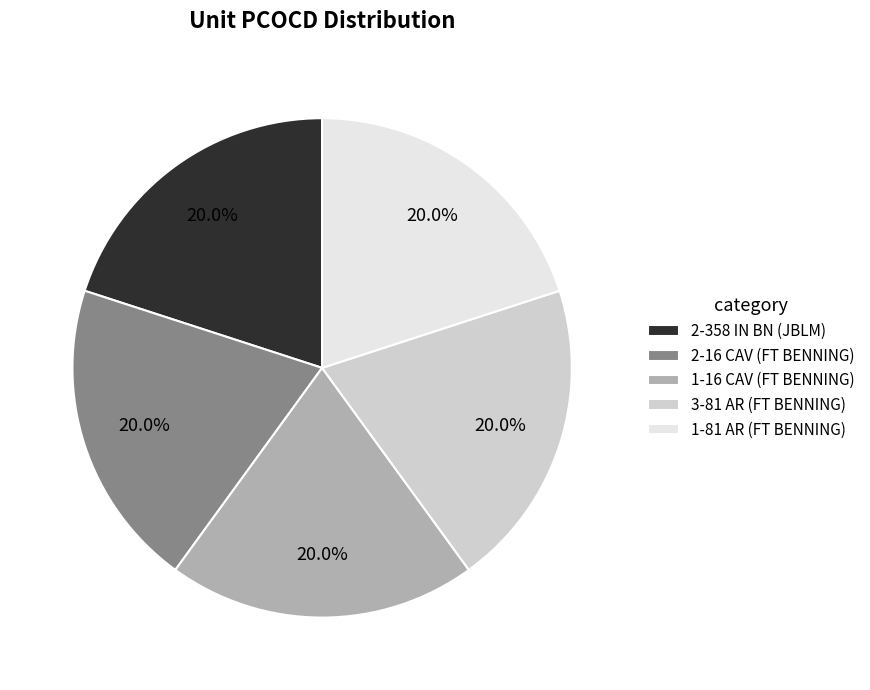

What portion of the pie excludes 2-16 CAV (FT BENNING)?

80.0%